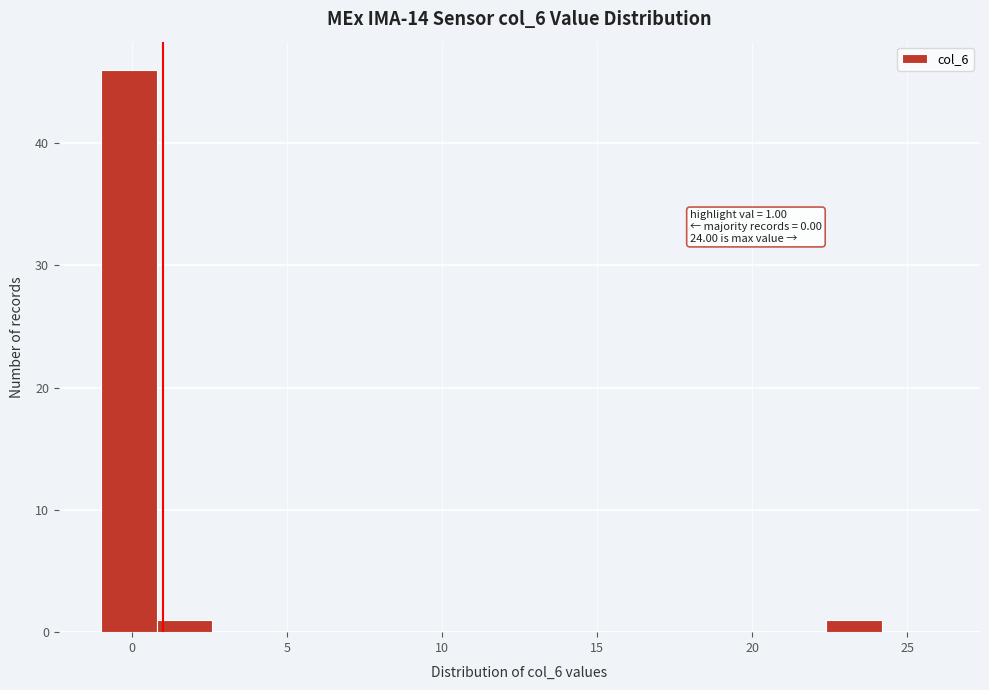

Around what value on the x-axis is the tallest bar? Give the approximate position of its centre, as read against the axis.

0.0